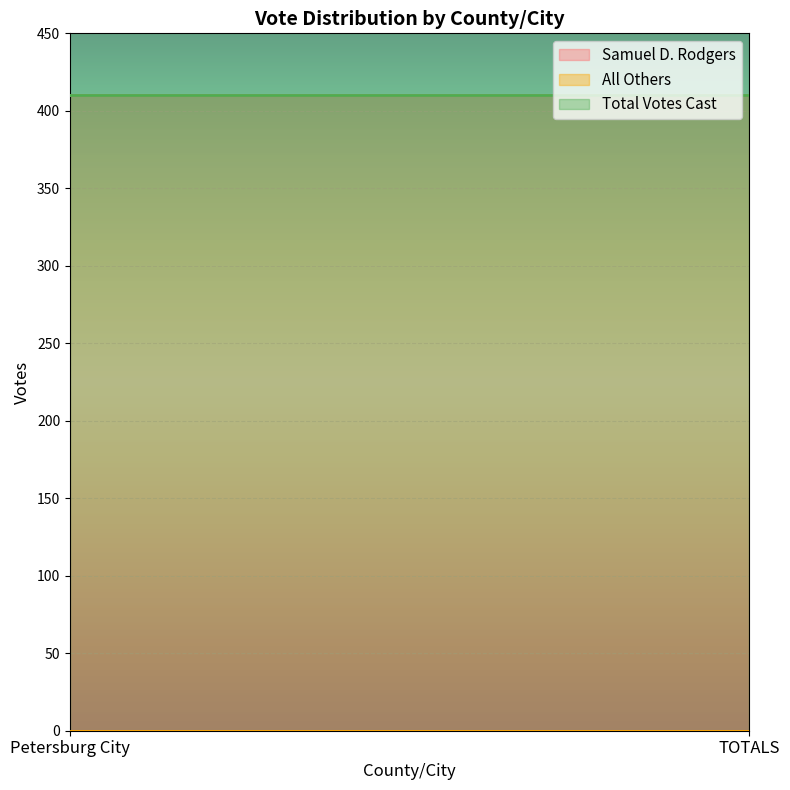

Which series has the widest spread of values?

Samuel D. Rodgers